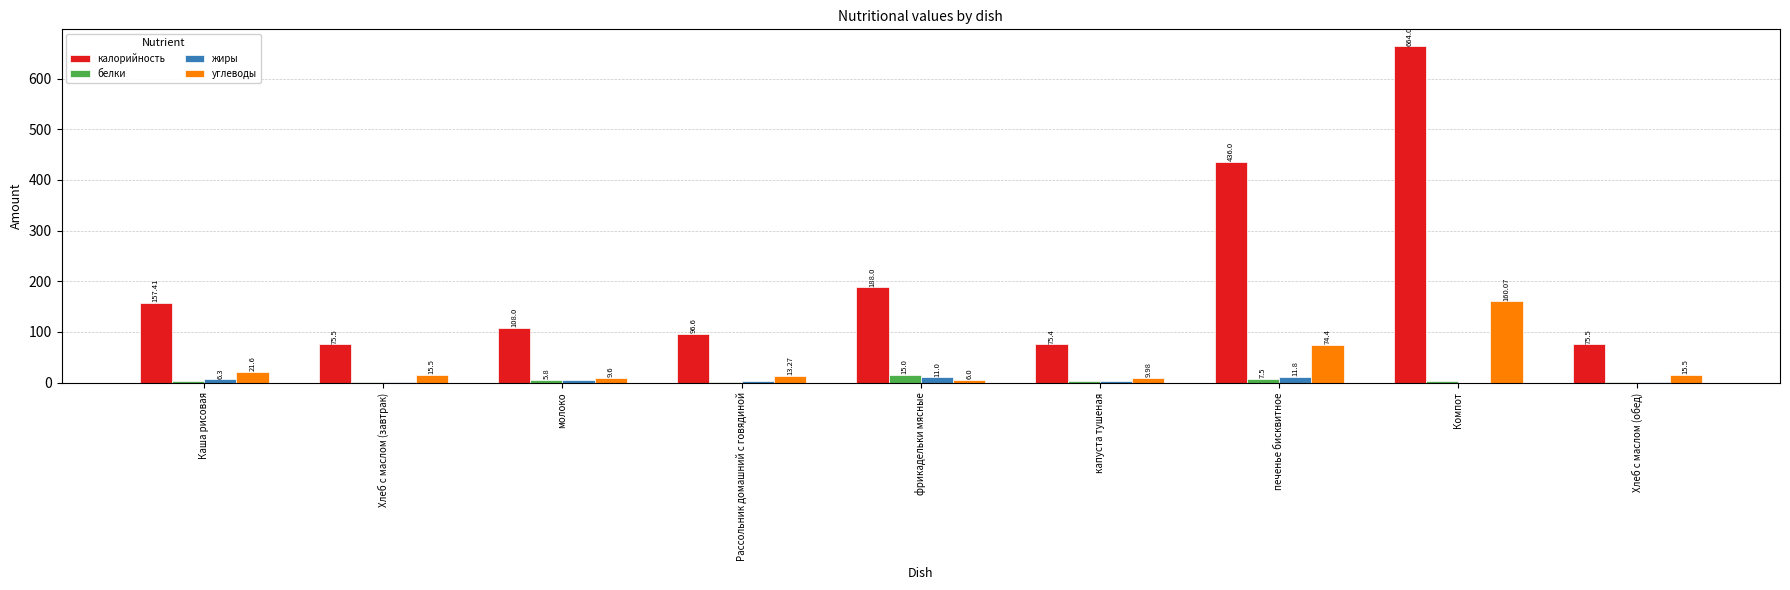

At which label is жиры closest to 5?

молоко